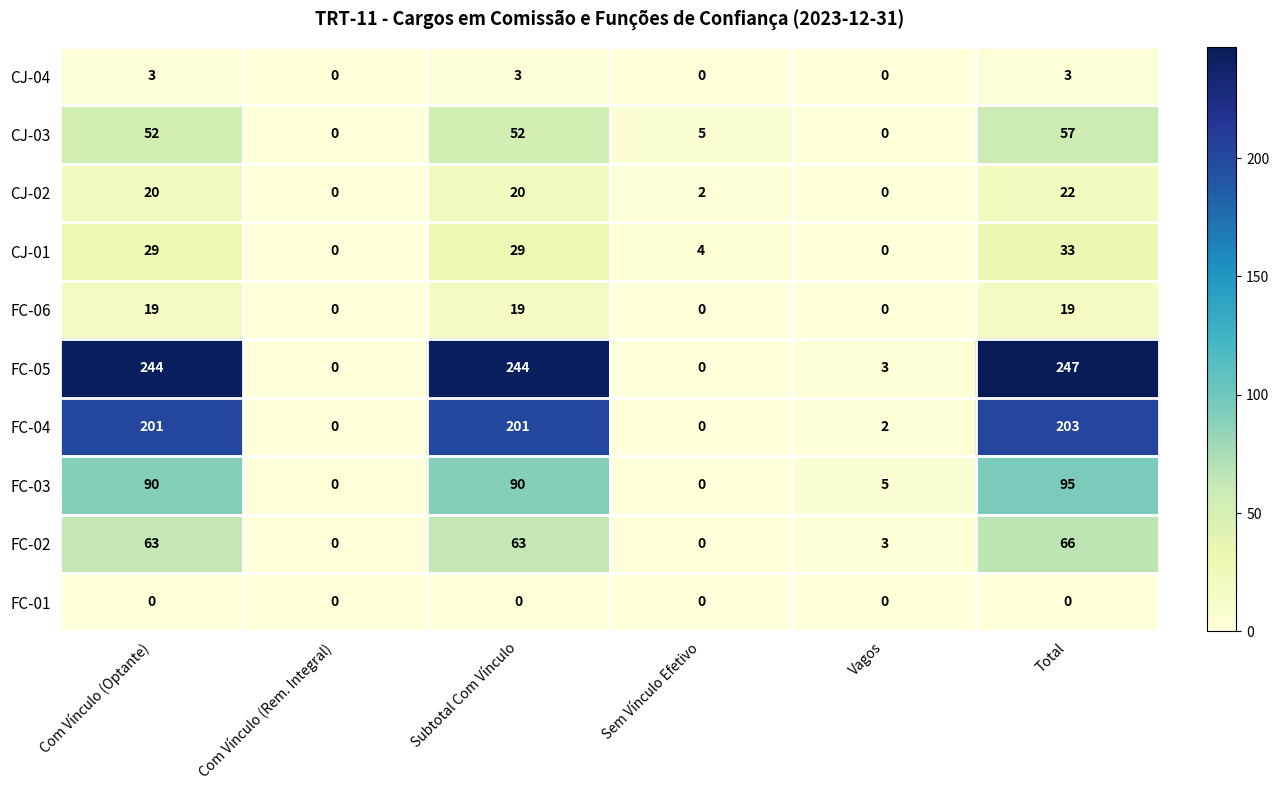

At which label does CJ-03 reach its peak?

Total